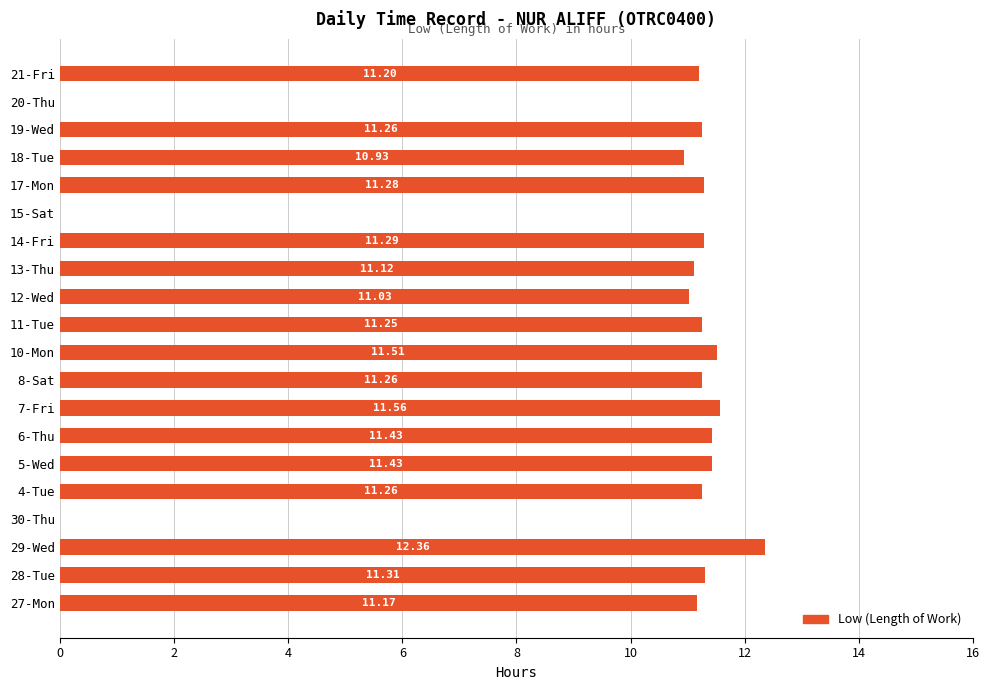

Which has a higher value, 18-Tue or 12-Wed?

12-Wed